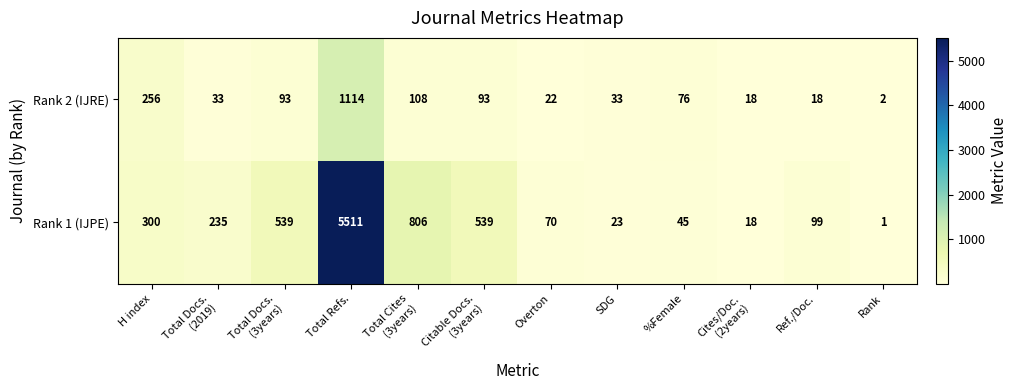

Reading right to left, what are all the values shown in this chart?

Rank 2 (IJRE): 2	18	18	76	33	22	93	108	1114	93	33	256
Rank 1 (IJPE): 1	99	18	45	23	70	539	806	5511	539	235	300